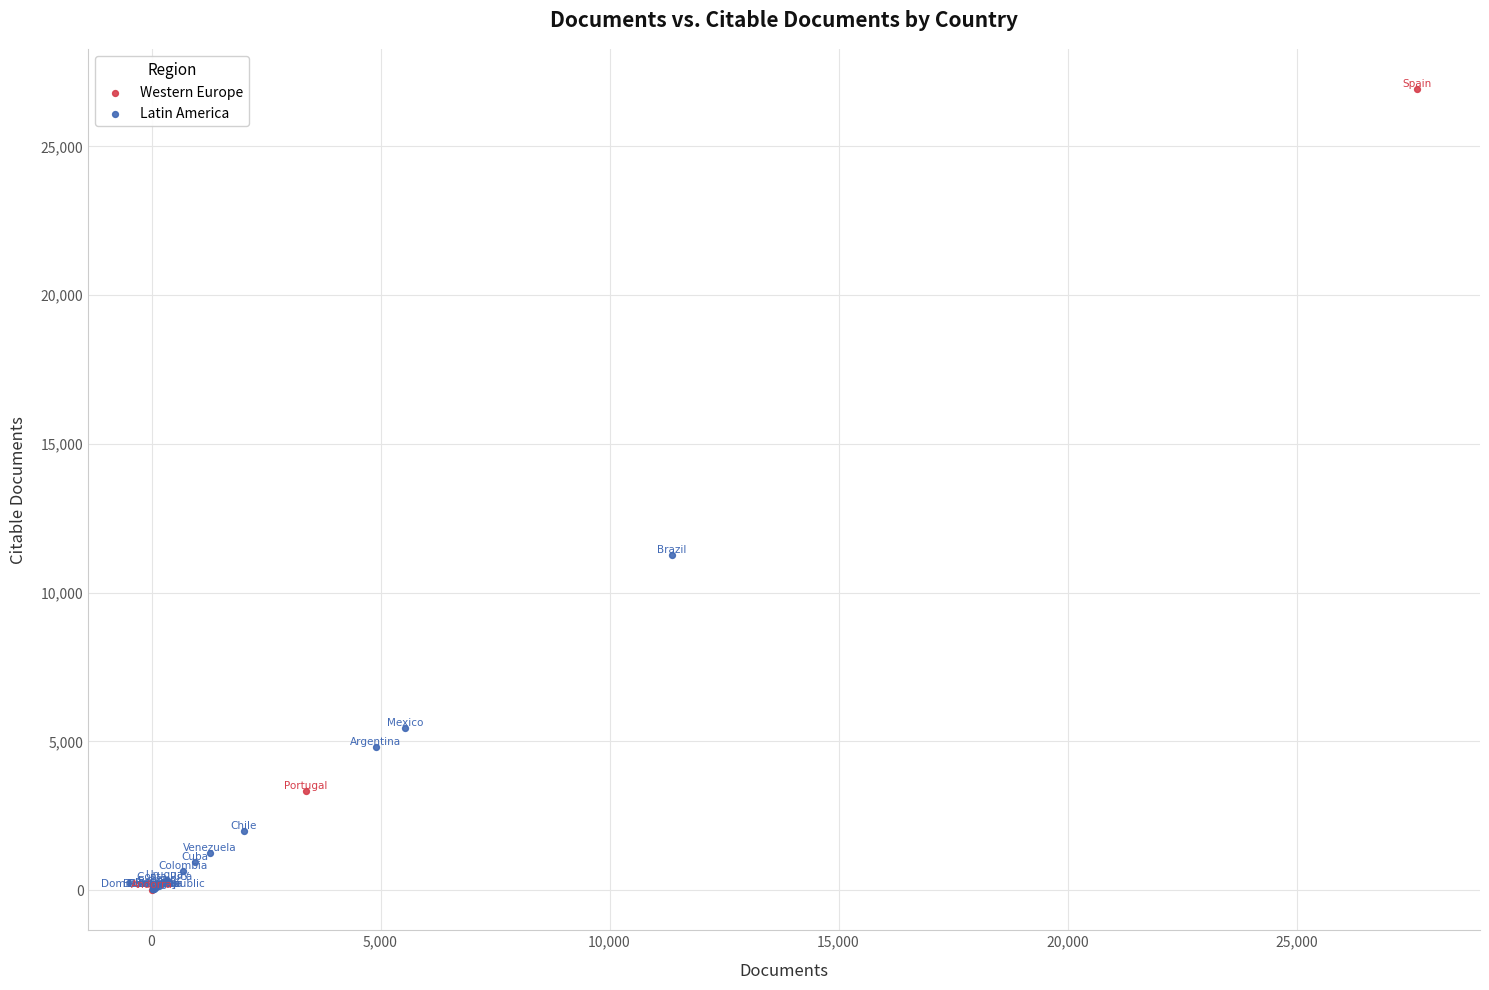

Which series reaches the maximum Y coordinate?

Western Europe